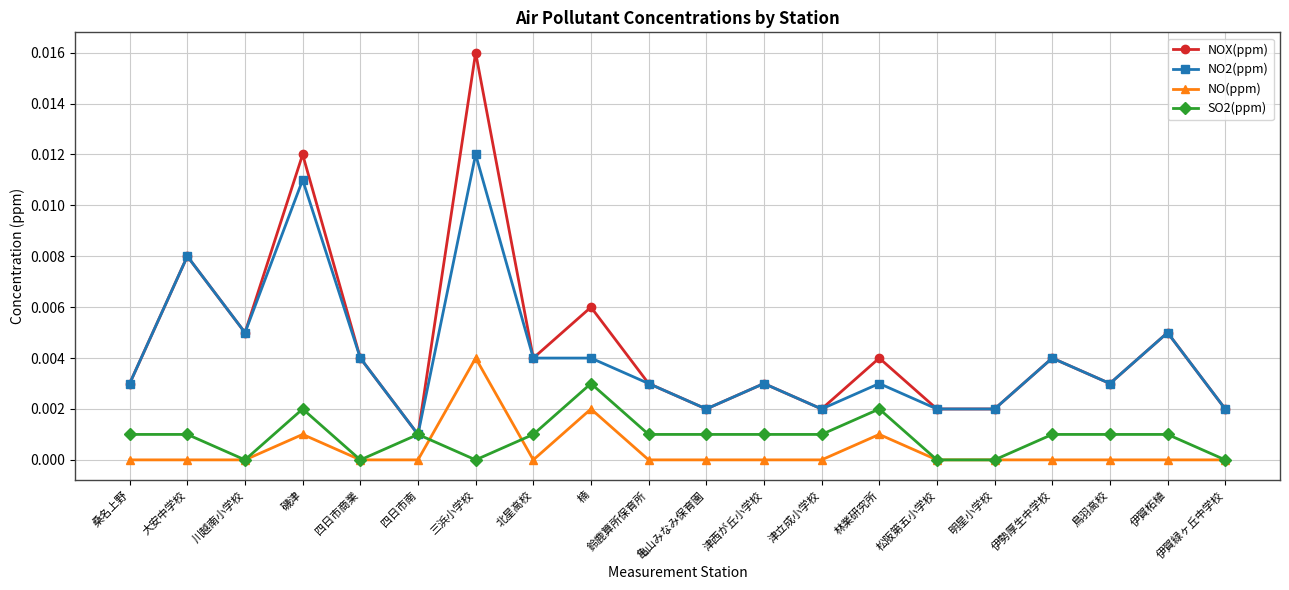

At how many categories does at least one series exceed 0?

20